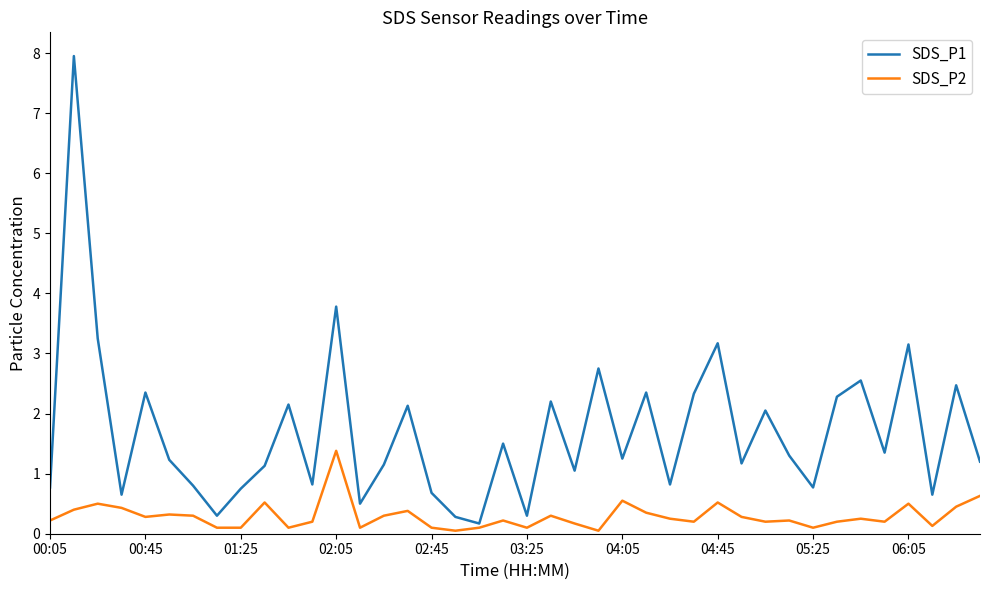

List the series in order of their peak value, lowest first.

SDS_P2, SDS_P1